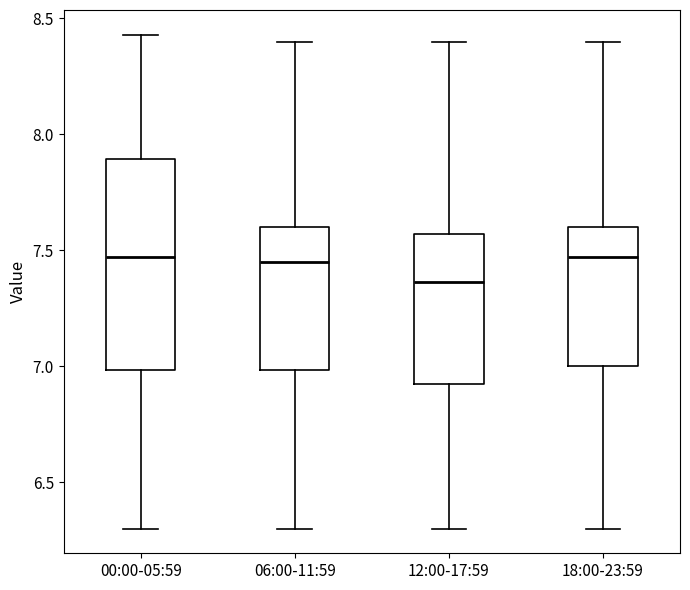

Reading left to right, transcribe this box plot: for each box, give where its median line is, the range the box spans, and where its two whiskers end, as read against the y-axis. The values are not printed on the chart, so give them approximately, as read against the axis.

00:00-05:59: median 7.45, box 7.00 to 7.90, whiskers 6.30 to 8.45
06:00-11:59: median 7.45, box 7.00 to 7.60, whiskers 6.30 to 8.40
12:00-17:59: median 7.35, box 6.90 to 7.55, whiskers 6.30 to 8.40
18:00-23:59: median 7.45, box 7.00 to 7.60, whiskers 6.30 to 8.40